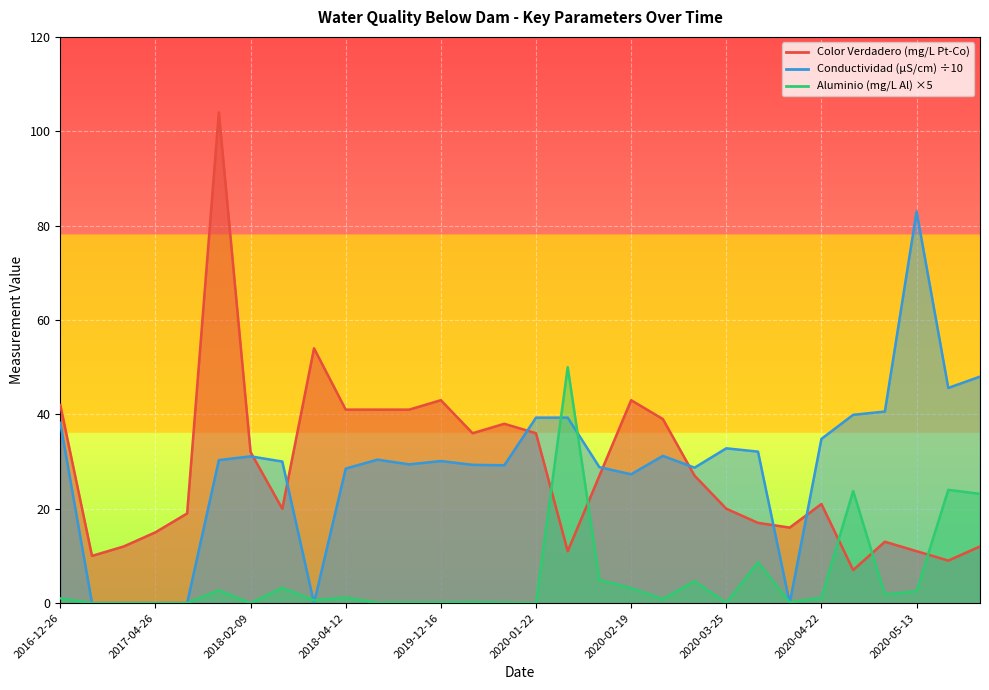

At 2017-04-23, list the series in order from smallest to largest.

Conductividad (µS/cm), Aluminio (mg/L Al), Color Verdadero (mg/L Pt-Co)